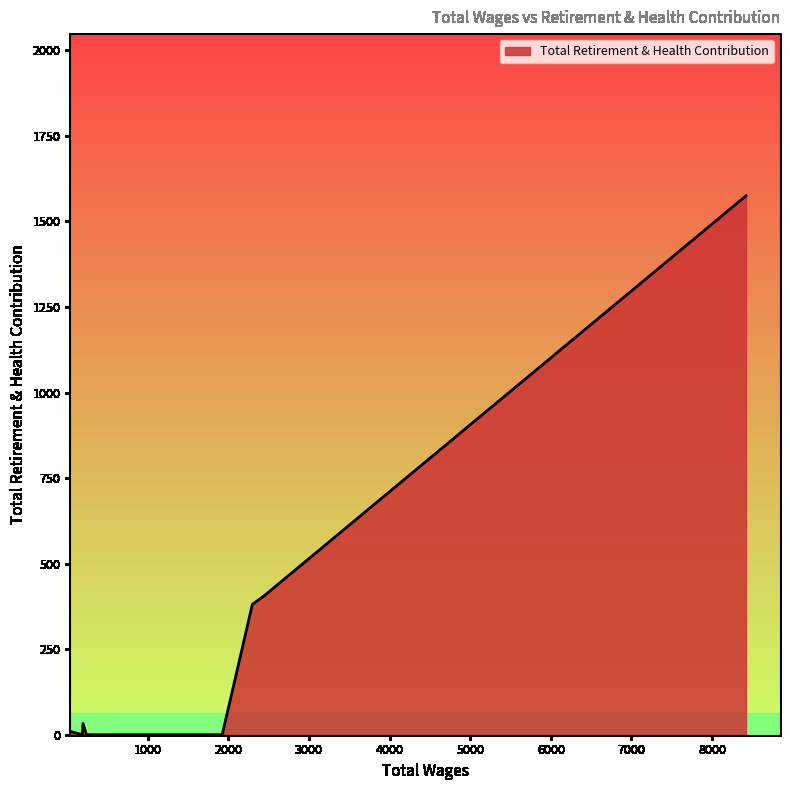

What is the maximum value shown in the chart?

1575